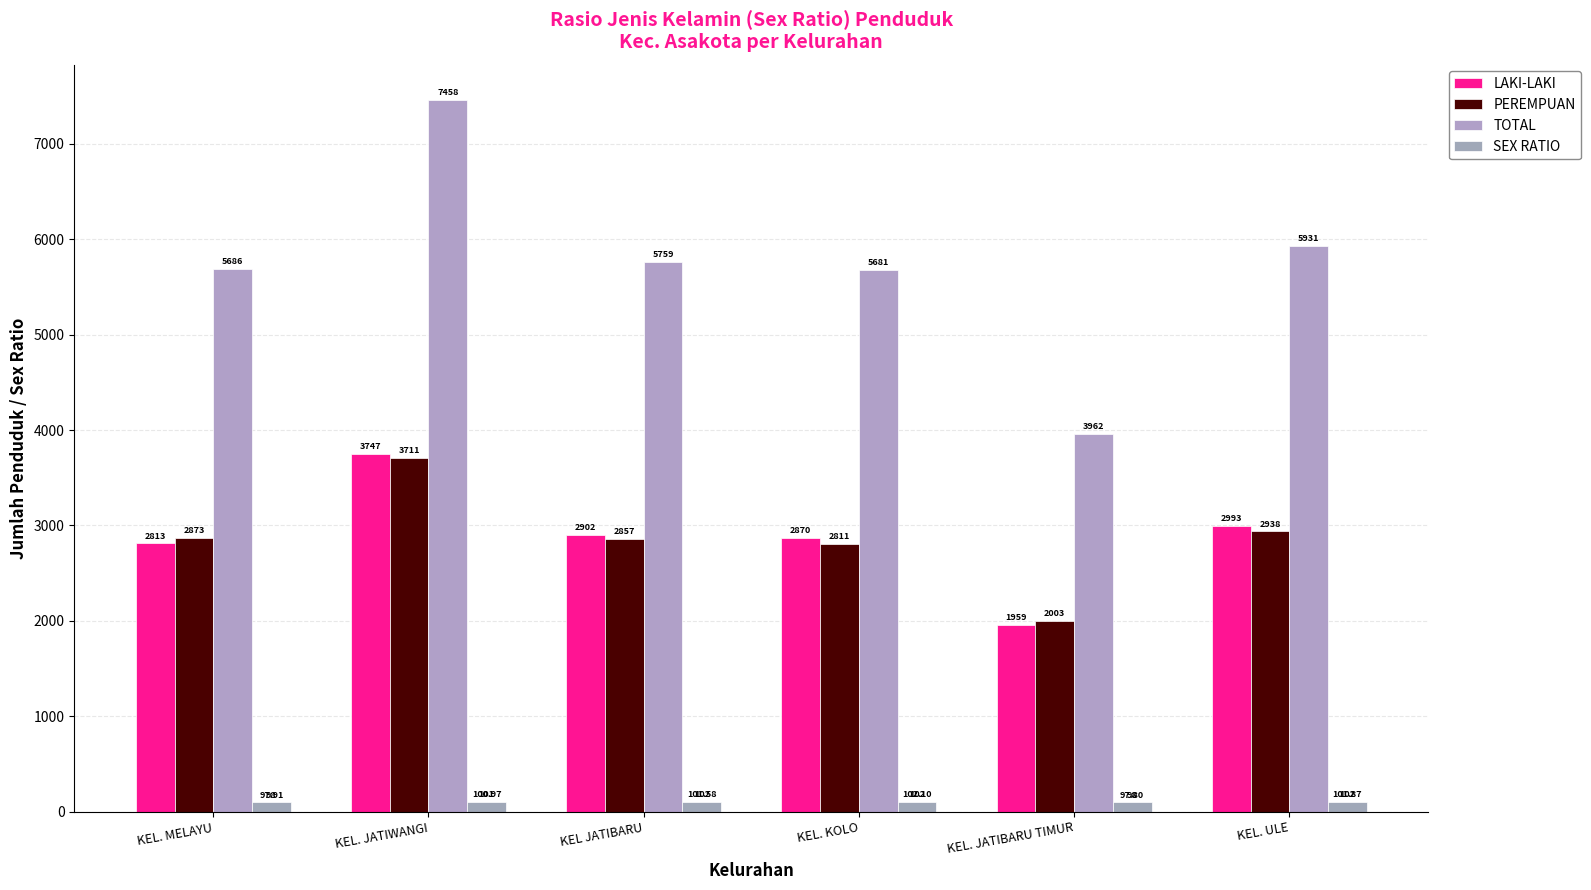

What is the spread (max minus min) of values at KEL. ULE?

5829.1